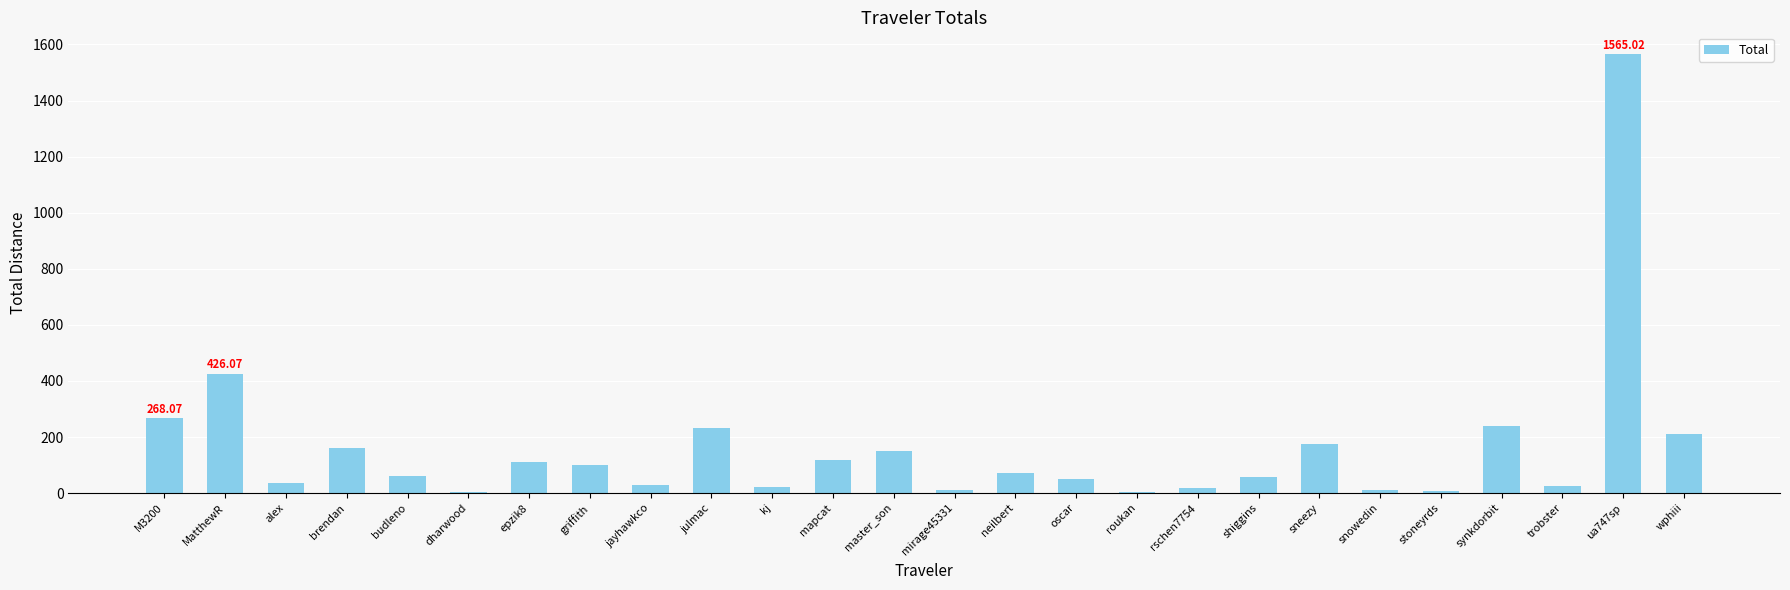

Which has a higher value, julmac or stoneyrds?

julmac